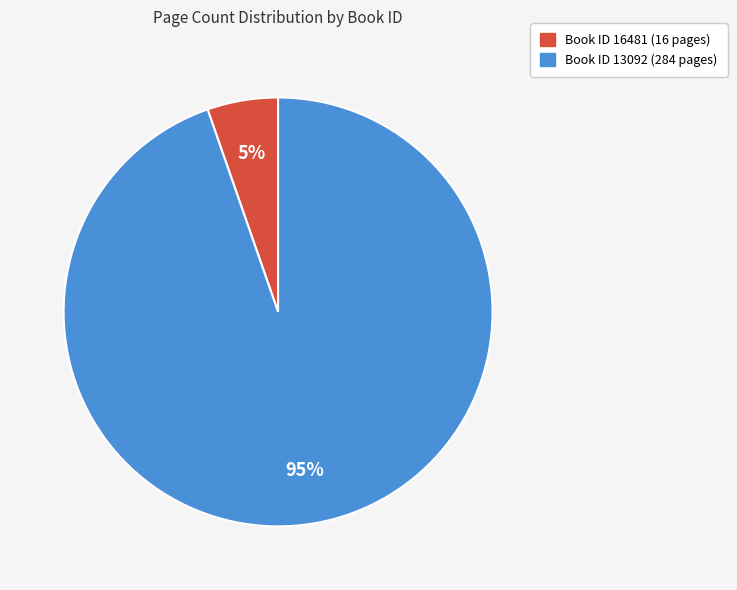

Is there a majority slice in this chart?

Yes